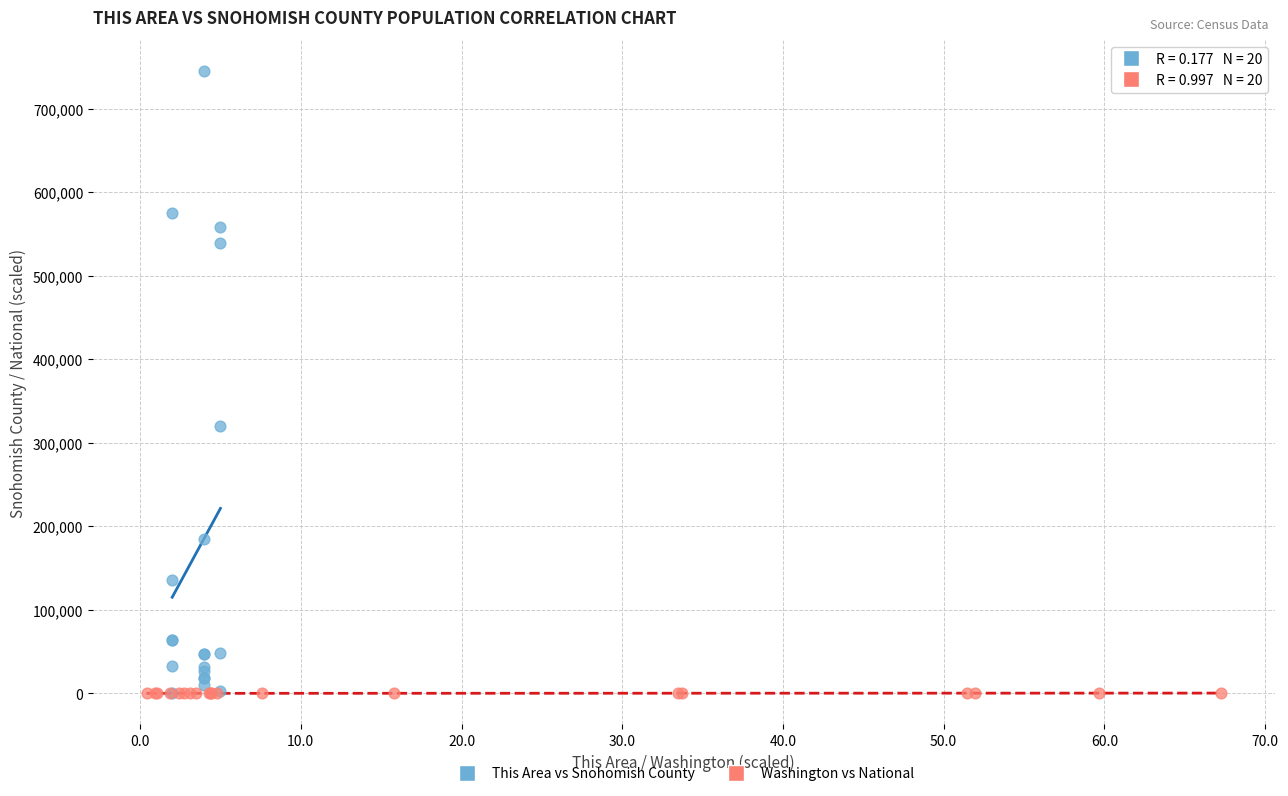

Which series contains the highest Y value?

This Area vs Snohomish County